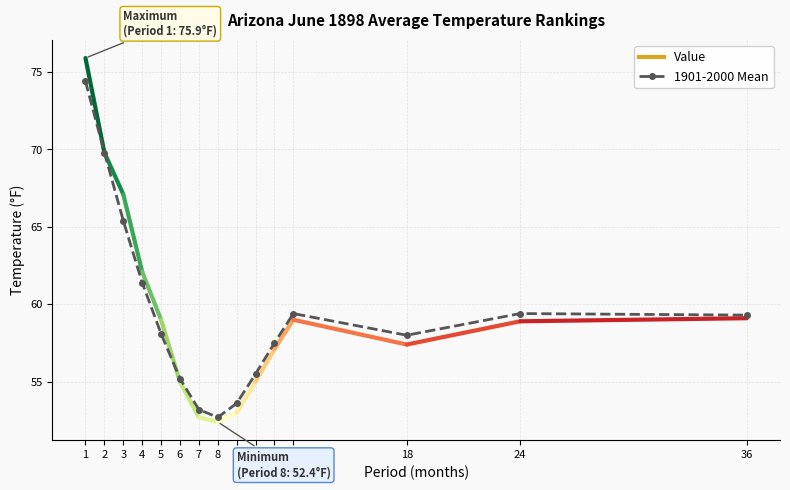

Count the number of categories in the chart.

15